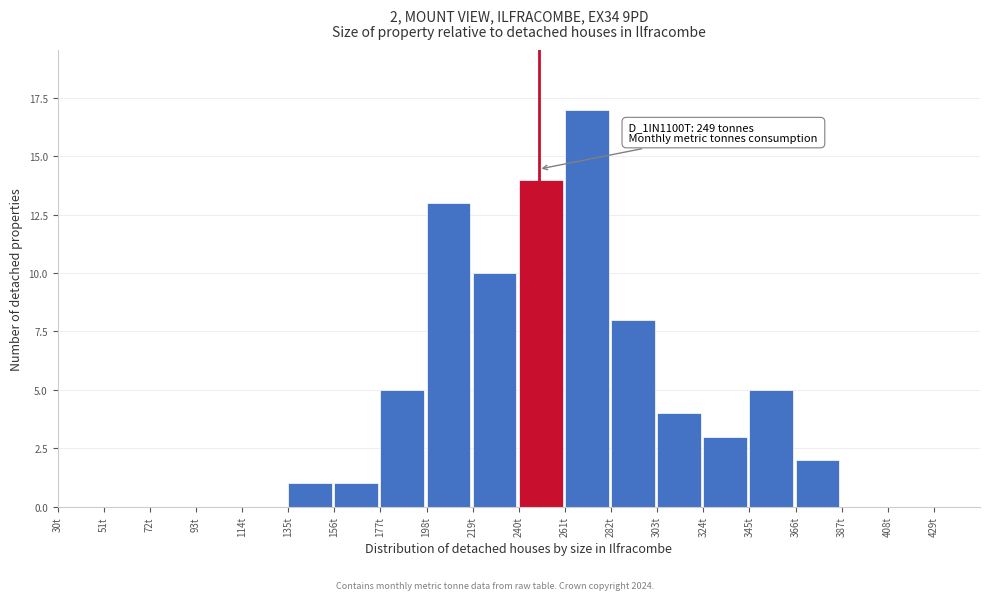

Over which range of the x-axis is the bar tallest?

261 to 282